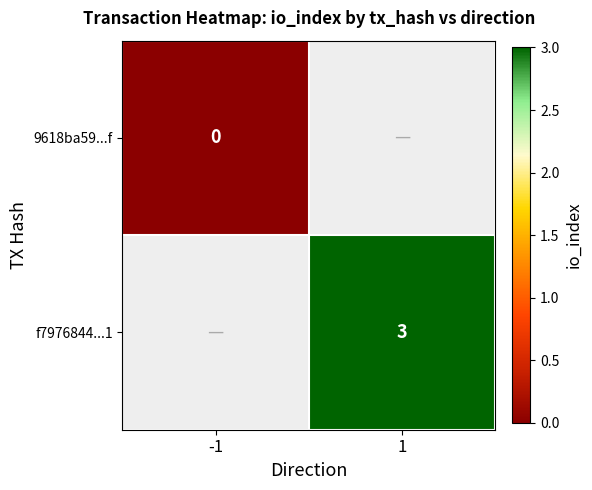

True or false: f7976844...1 has a value of 1 at 1.

False